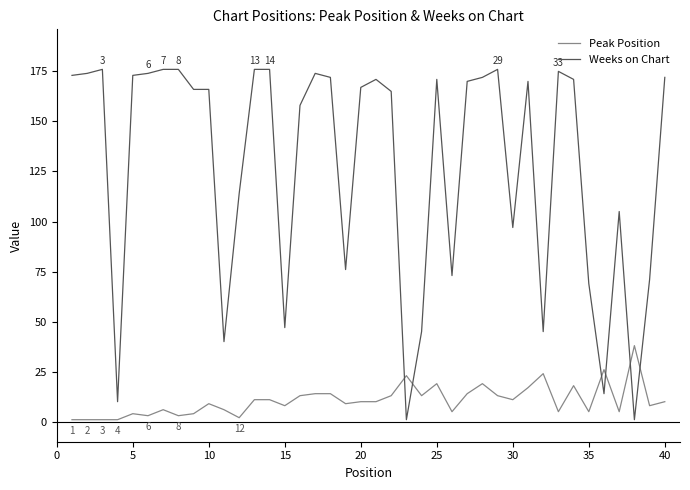

After their last crossing, which series has the higher values: Weeks on Chart or Peak Position?

Weeks on Chart